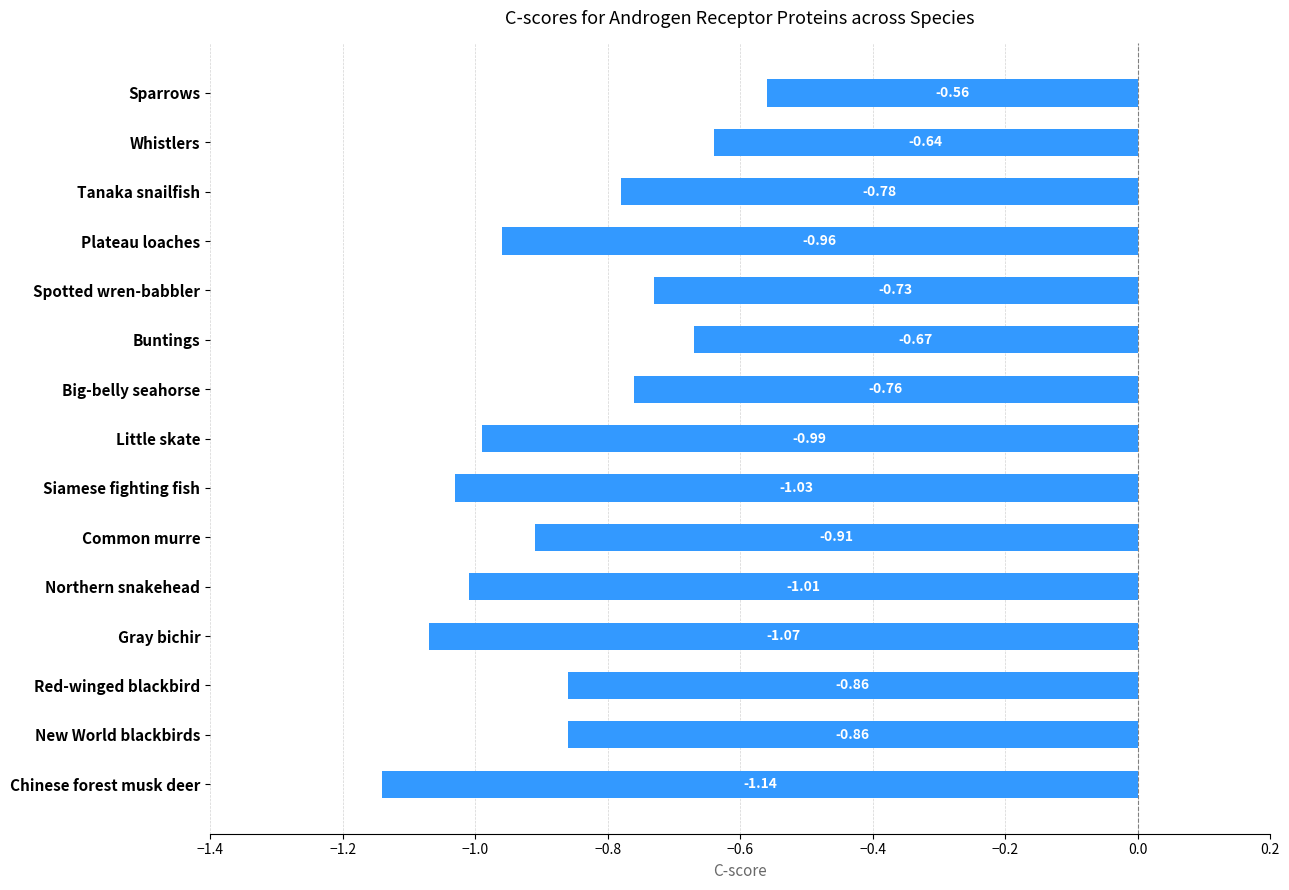

Which category has the highest value across all series?

Sparrows